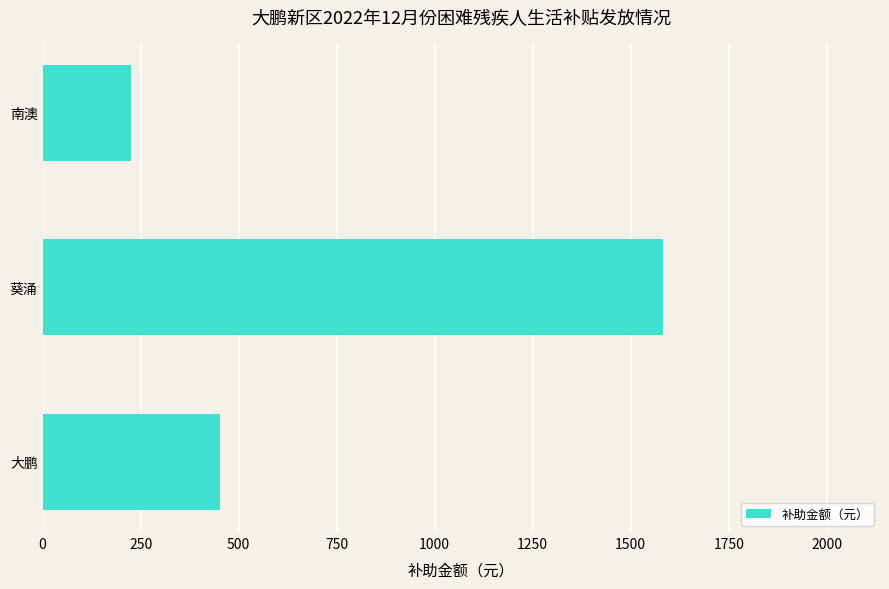

What is the sum of all values?

2260